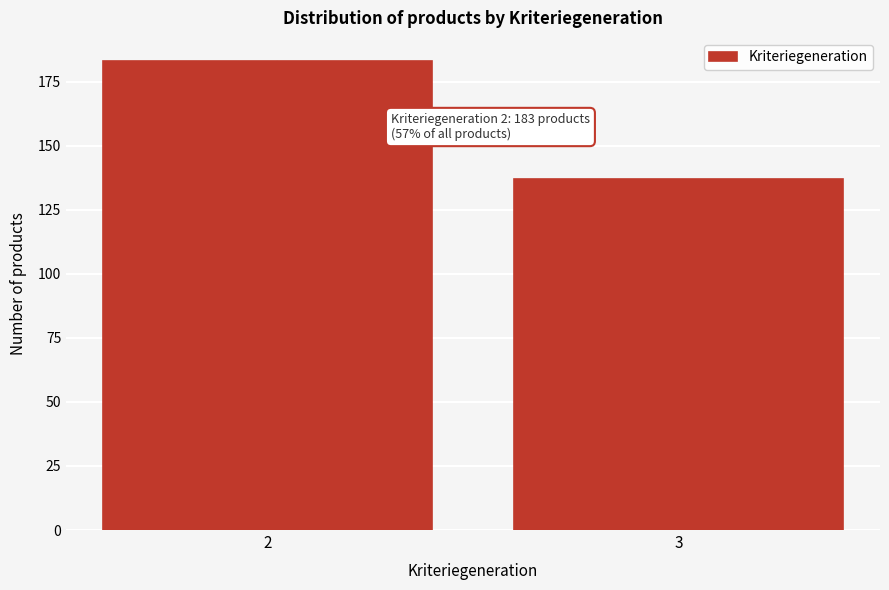

Reading left to right, extract all data points from this chart.

183	137